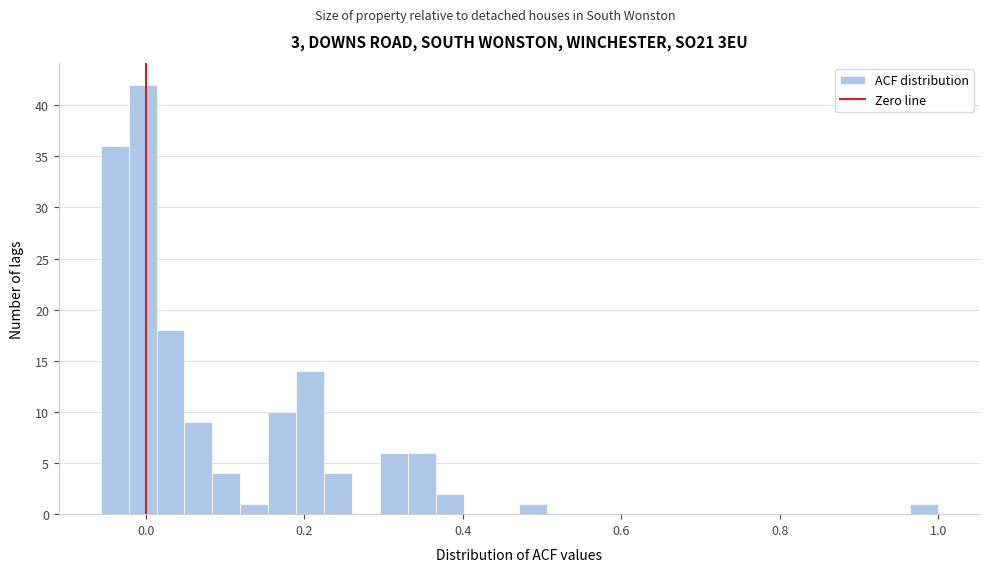

Read against the x-axis, roughly where is the centre of the tallest bar?

0.00